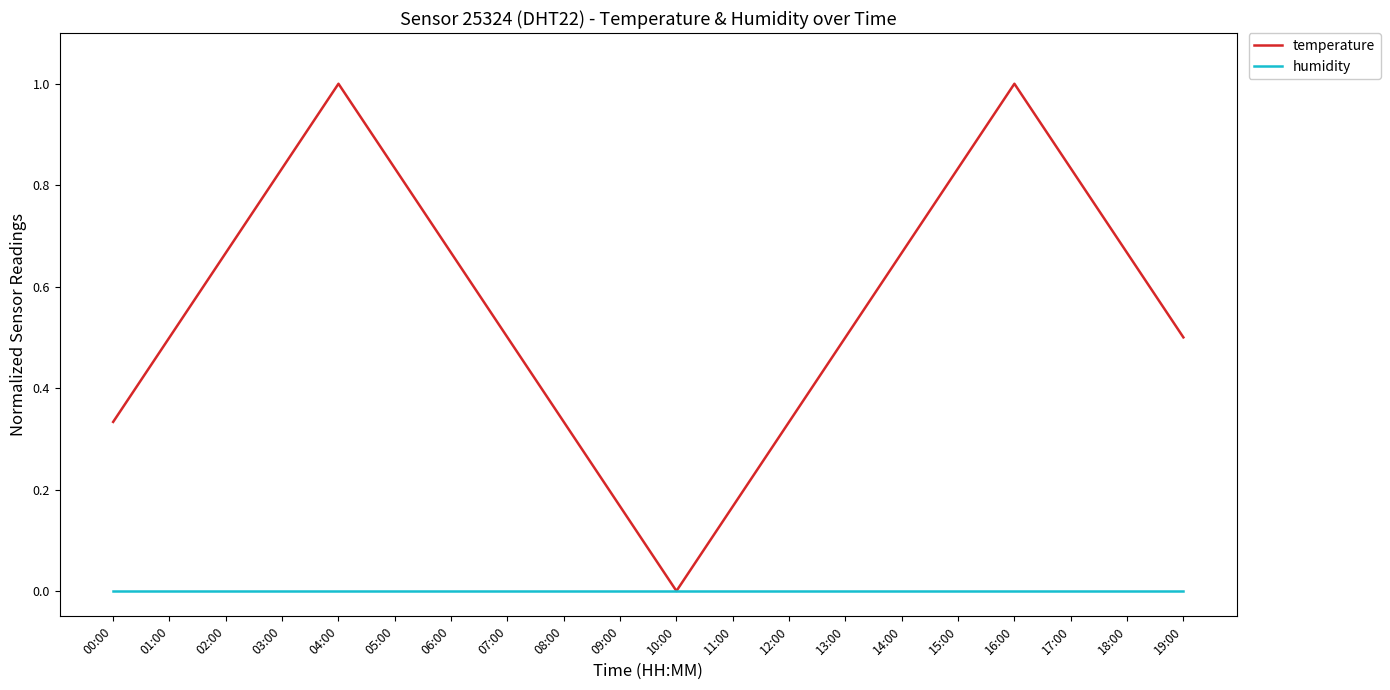

What are all the series names shown in the legend?

temperature, humidity